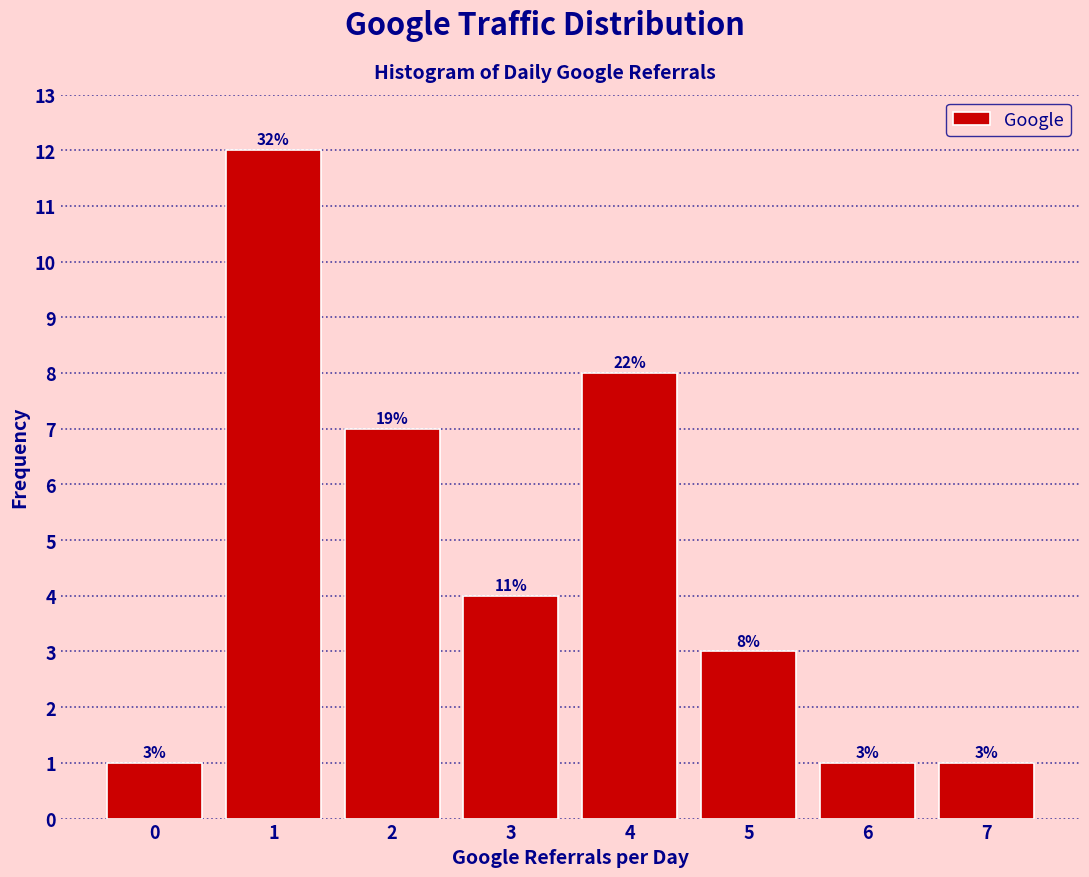

Which range on the x-axis has the tallest bar?

0.5 to 1.5